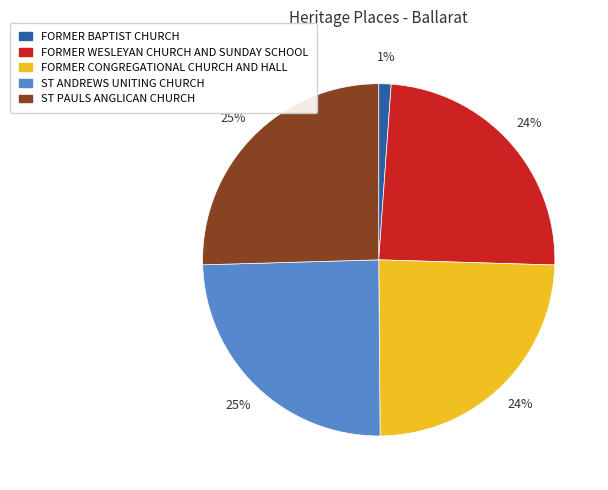

To the nearest percent, what portion does ST PAULS ANGLICAN CHURCH represent?

25%